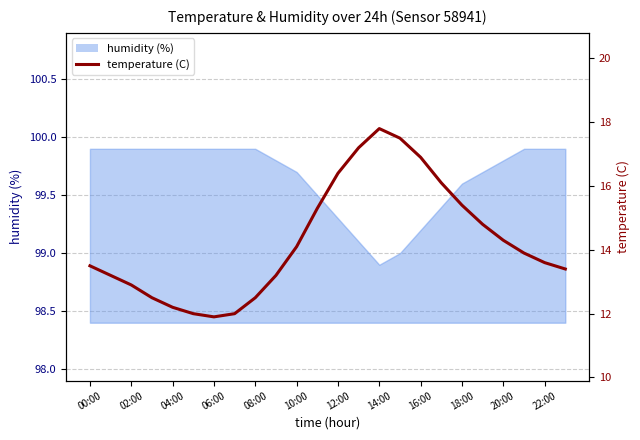

Does the chart display data point markers on the line(s)?

No